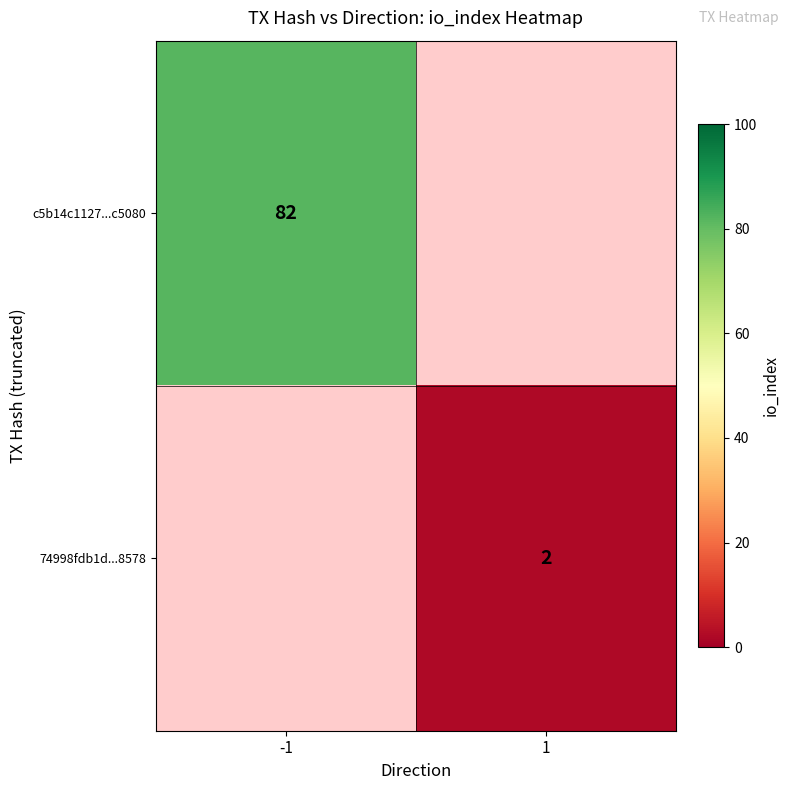

The value of 74998fdb1d...8578 at 1 is 3. True or false?

False